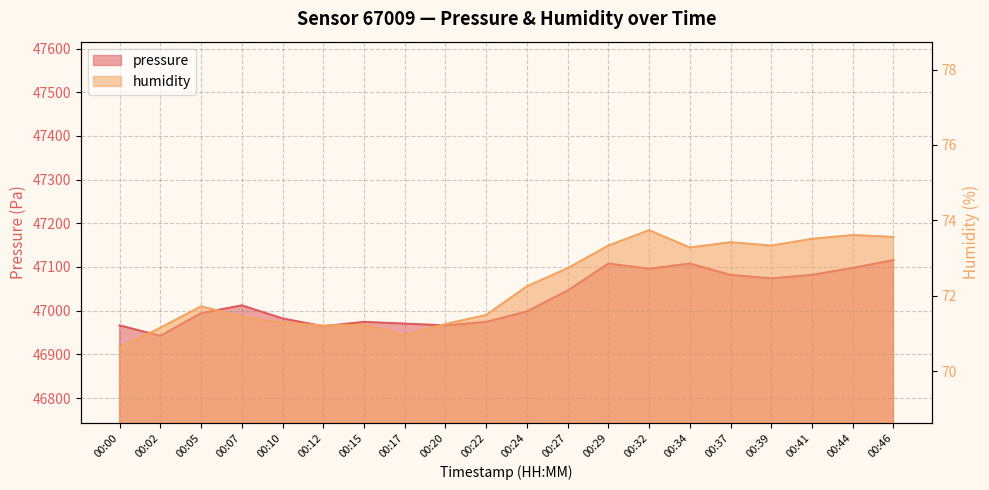

What are all the series names shown in the legend?

pressure, humidity